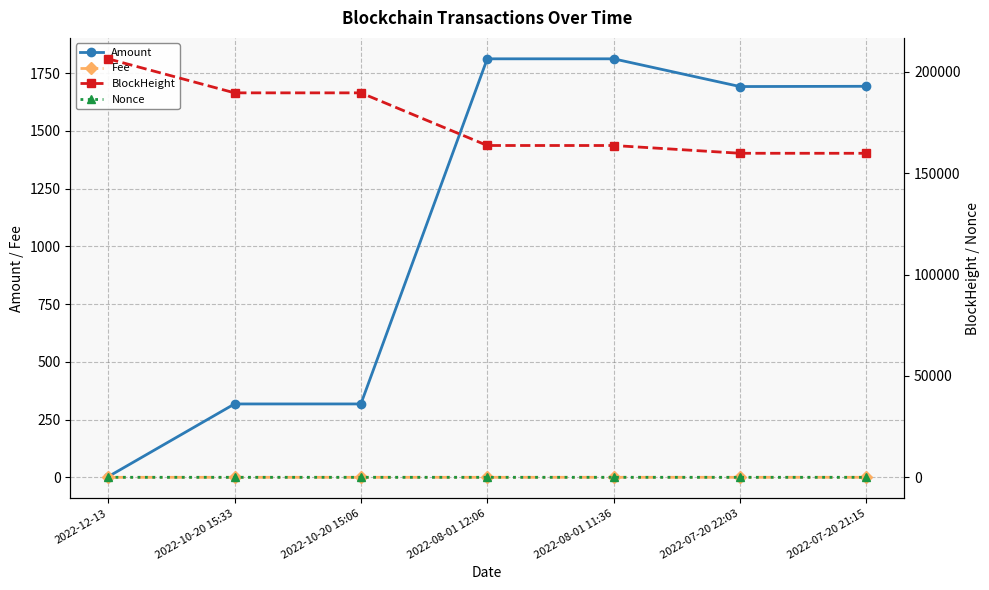

True or false: Nonce and BlockHeight cross at least once.

False